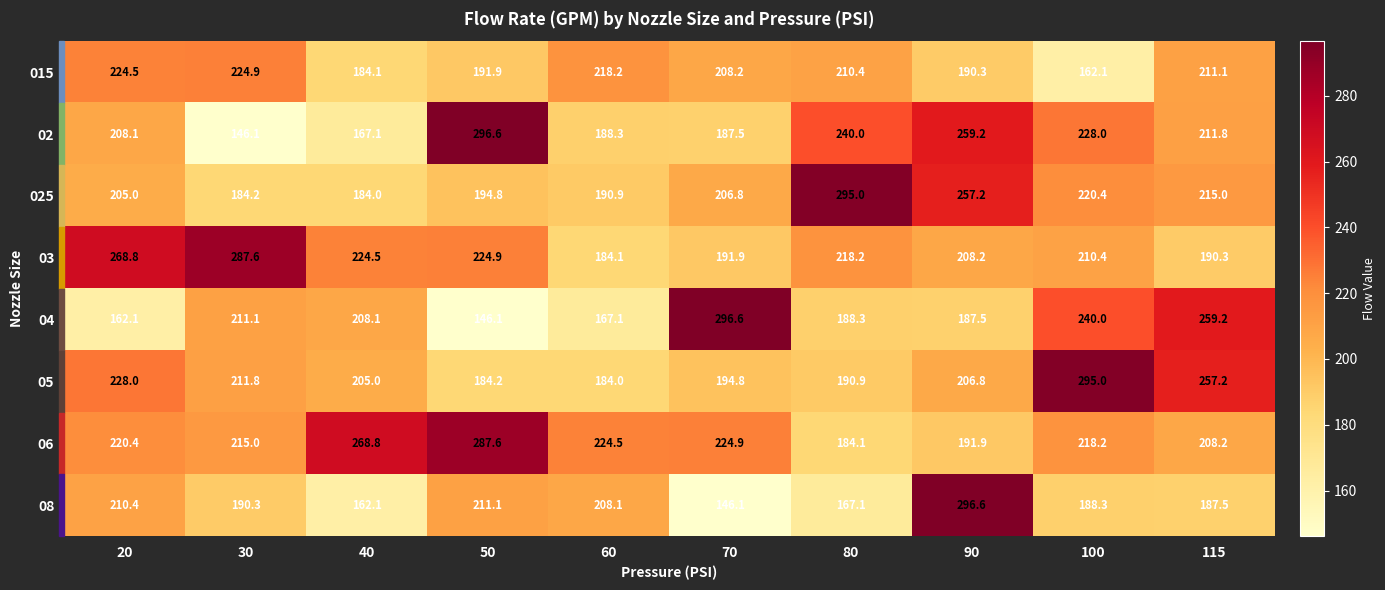

Where does the 06 series first go above 220?

20